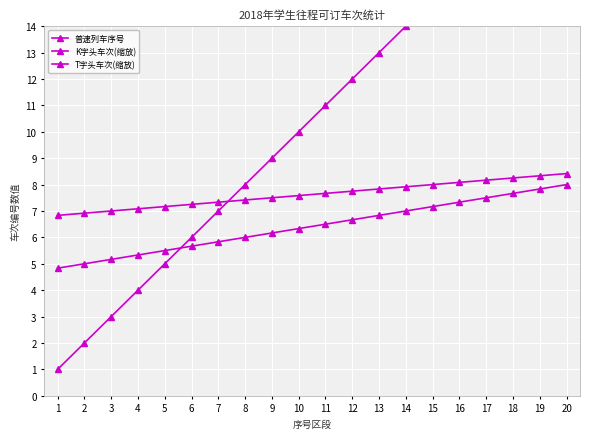

At which label does 普速列车序号 reach its peak?

20